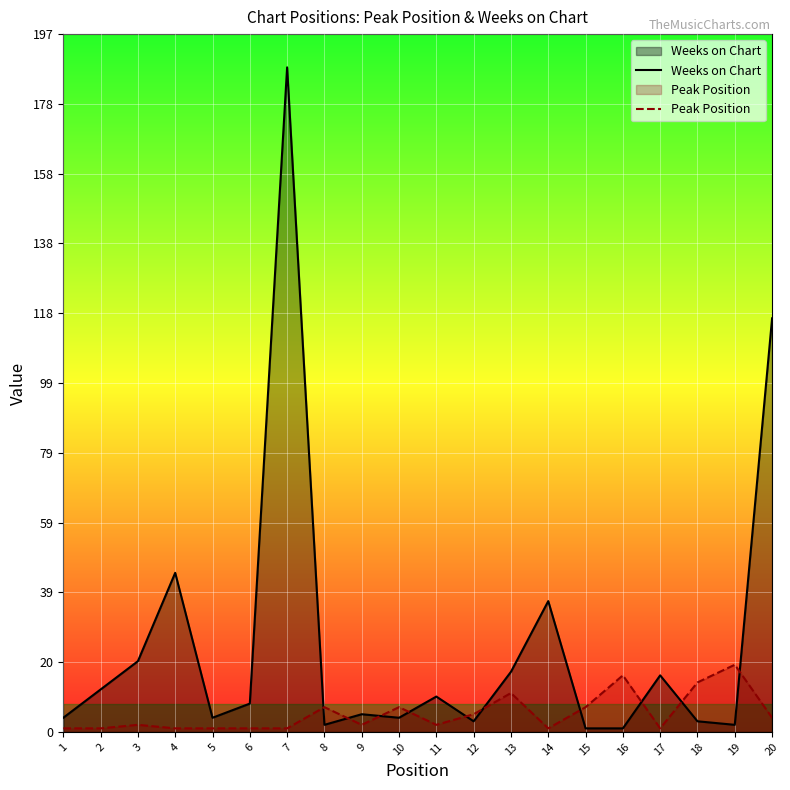

How many values in the Peak Position series exceed 2?

9